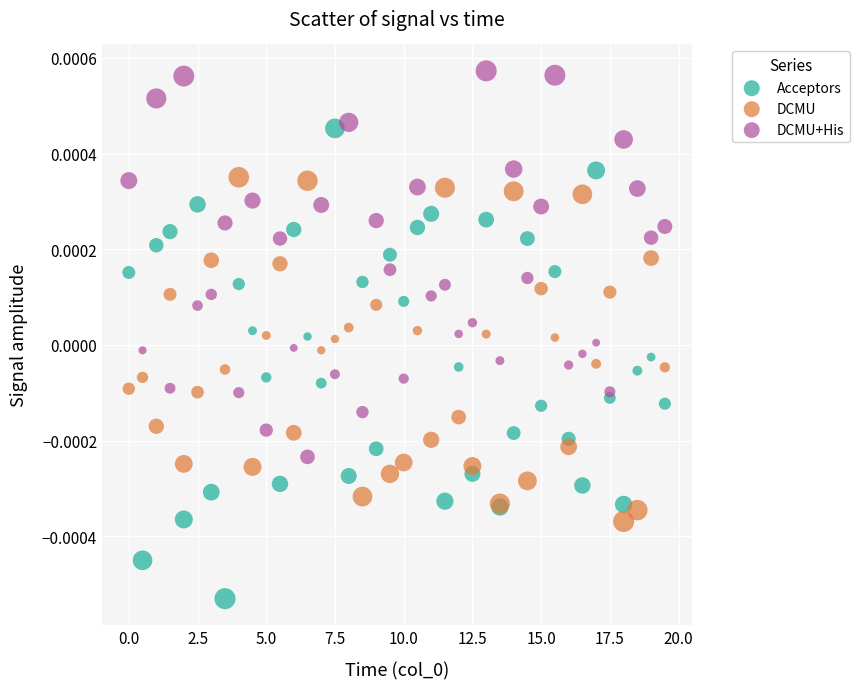

What are all the series names shown in the legend?

Acceptors, DCMU, DCMU+His